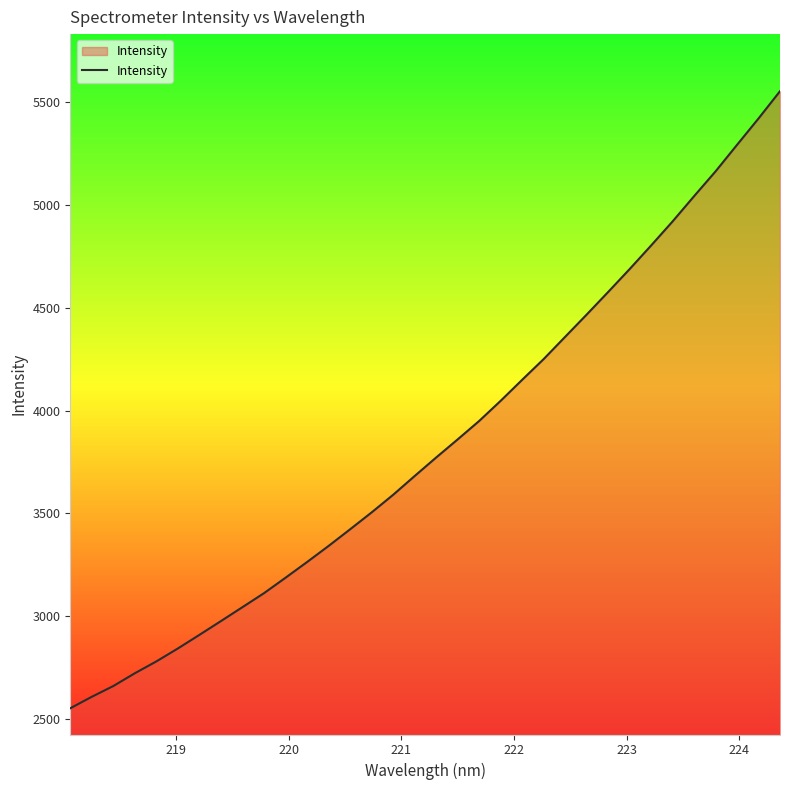

What is the maximum value shown in the chart?

5553.5